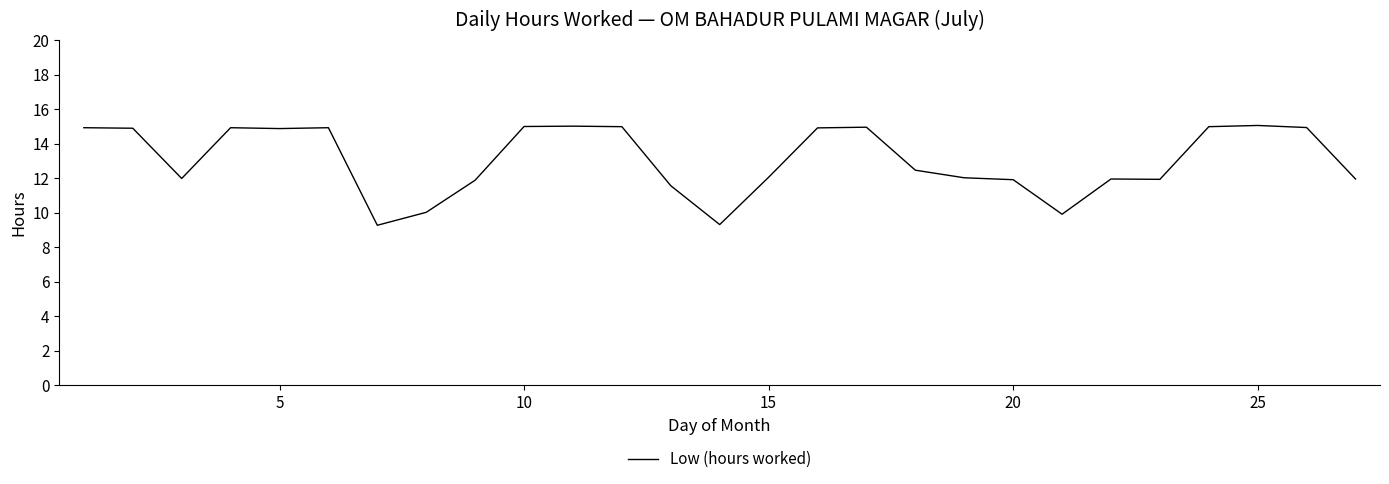

What is the minimum value shown in the chart?

9.3